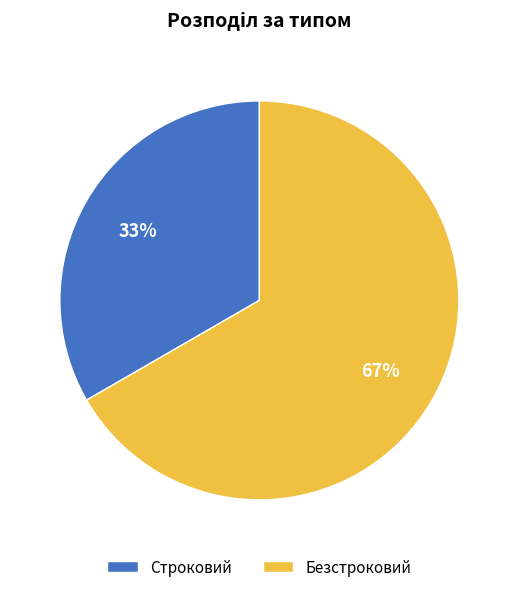

Is it true that Безстроковий is 67% of the pie?

True